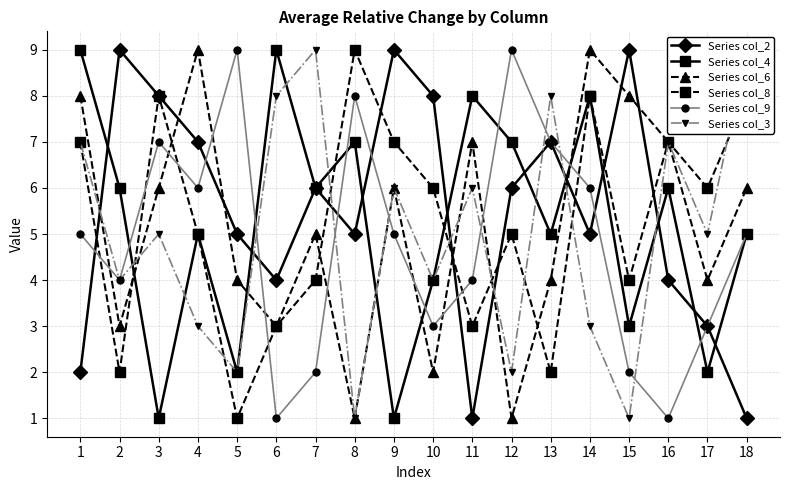

At 3, list the series in order from smallest to largest.

Series col_4, Series col_3, Series col_6, Series col_9, Series col_2, Series col_8